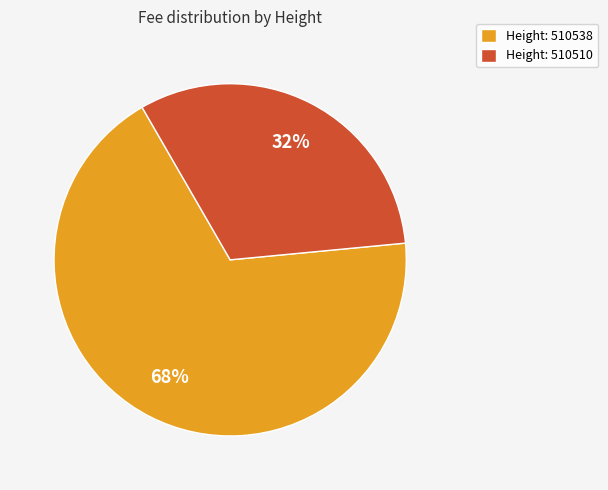

What is the smallest slice in the pie chart?

Height: 510510